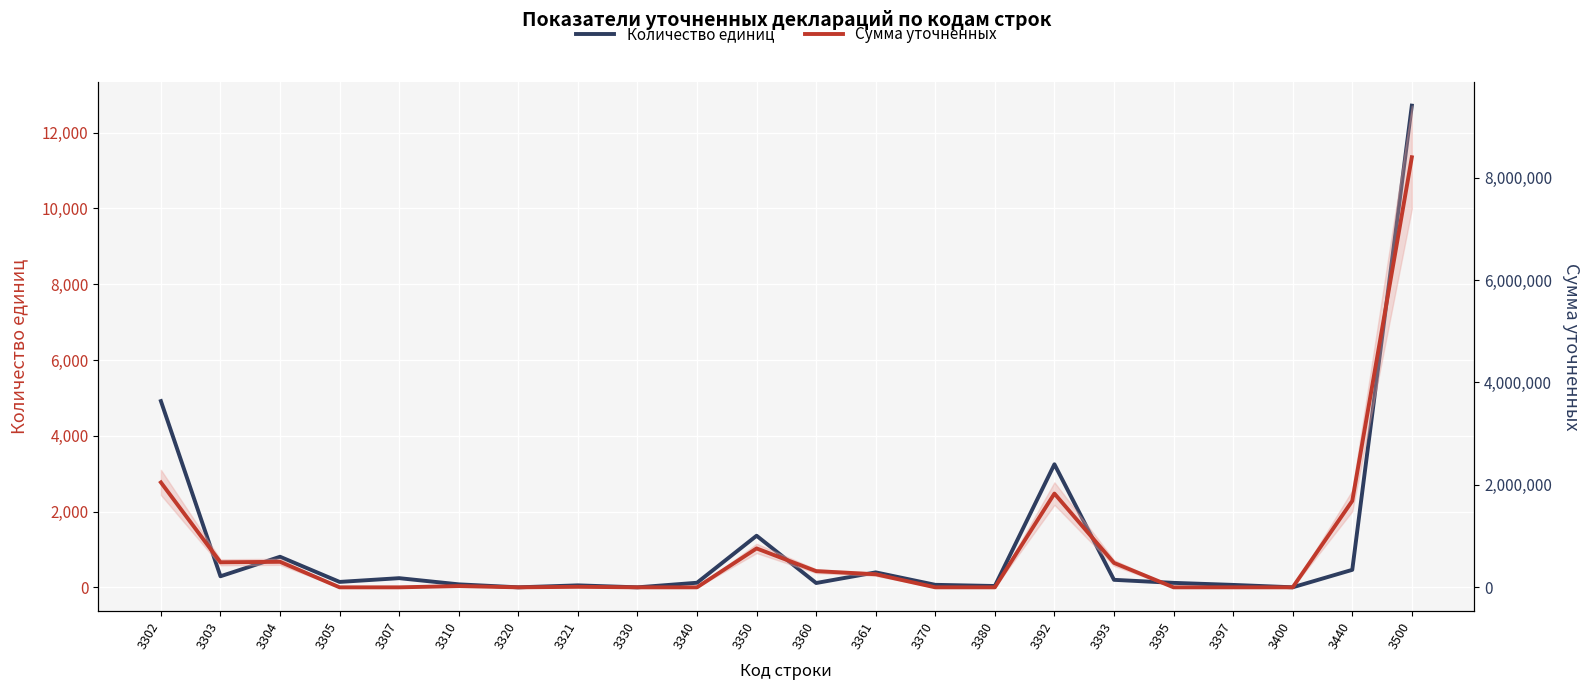

What is the value of the Количество единиц point at the 13th from the left?

395